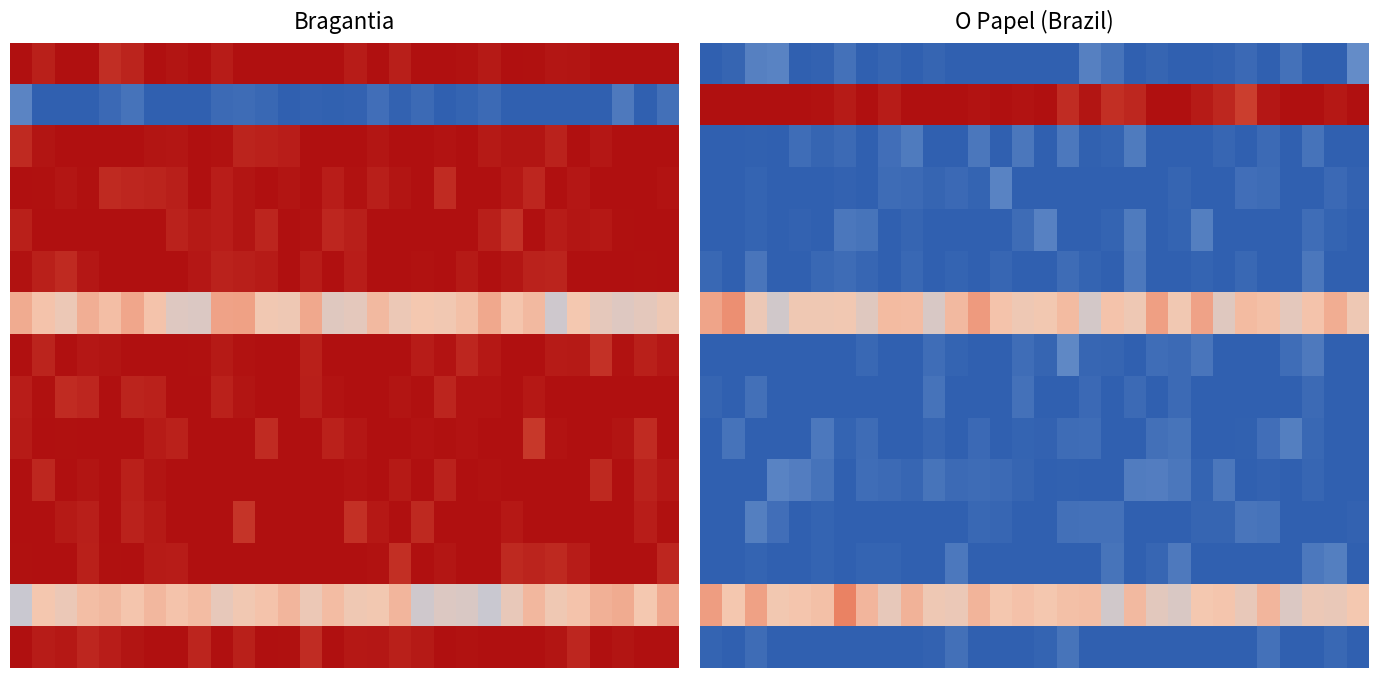

What is the difference between the highest and lowest values at 29?

1.0